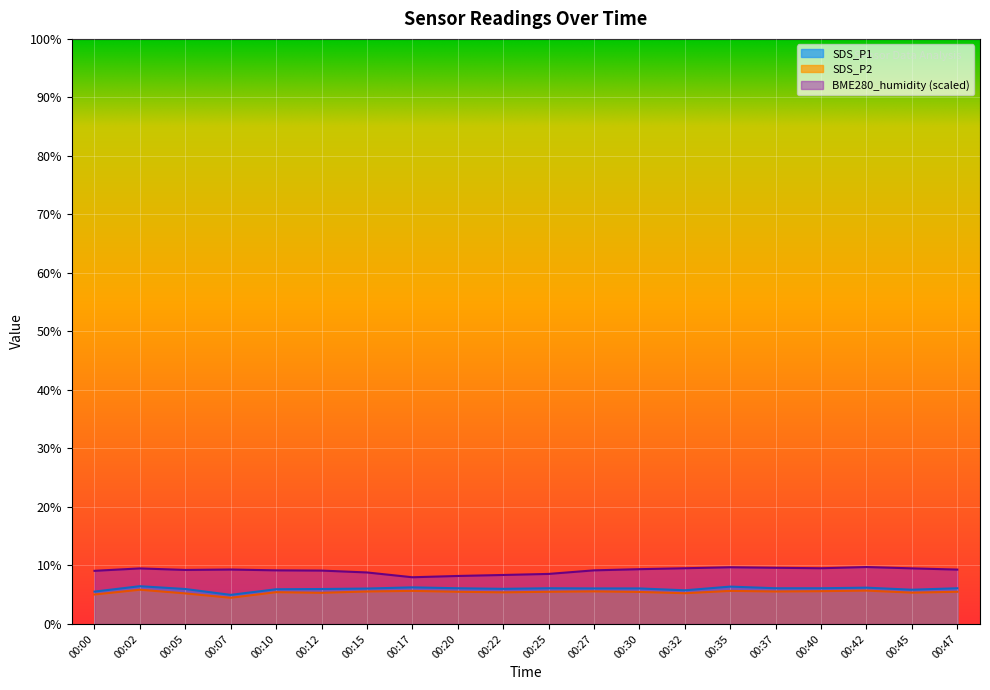

Reading right to left, list all the values displayed in this chart.

SDS_P1: 6.1	5.8	6.2	6.1	6.1	6.4	5.8	6.1	6.1	6.1	6.0	6.1	6.2	6.0	6.0	5.9	5.0	6.0	6.5	5.5
SDS_P2: 5.5	5.3	5.7	5.6	5.5	5.7	5.2	5.5	5.6	5.5	5.4	5.5	5.7	5.5	5.3	5.4	4.5	5.2	5.8	5.0
BME280_humidity: 9.3	9.5	9.7	9.5	9.6	9.7	9.5	9.4	9.2	8.5	8.4	8.2	8.0	8.8	9.1	9.2	9.3	9.2	9.5	9.1